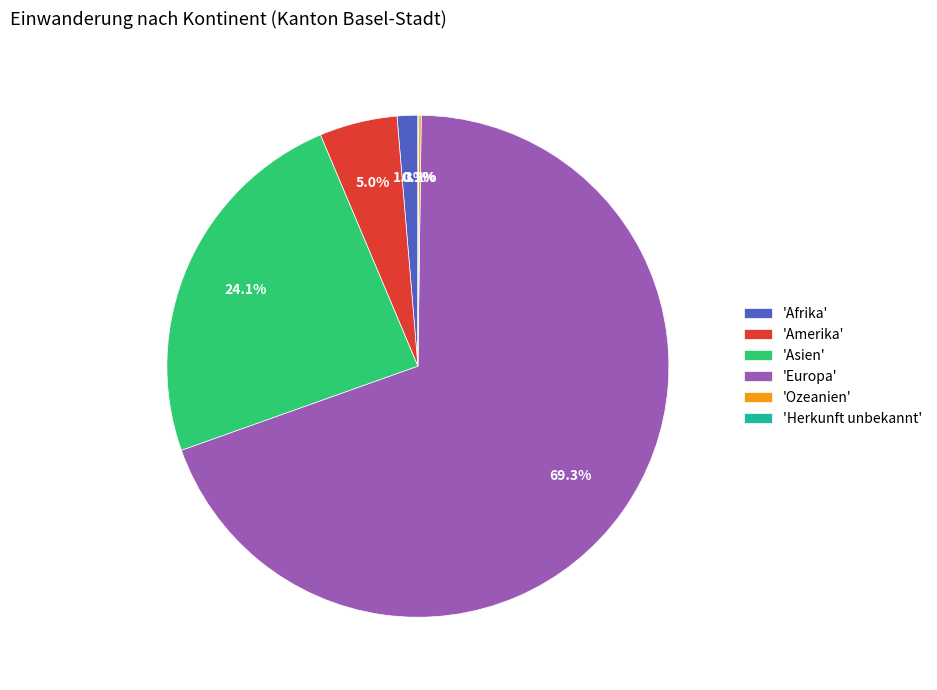

Does any single category account for the majority?

Yes